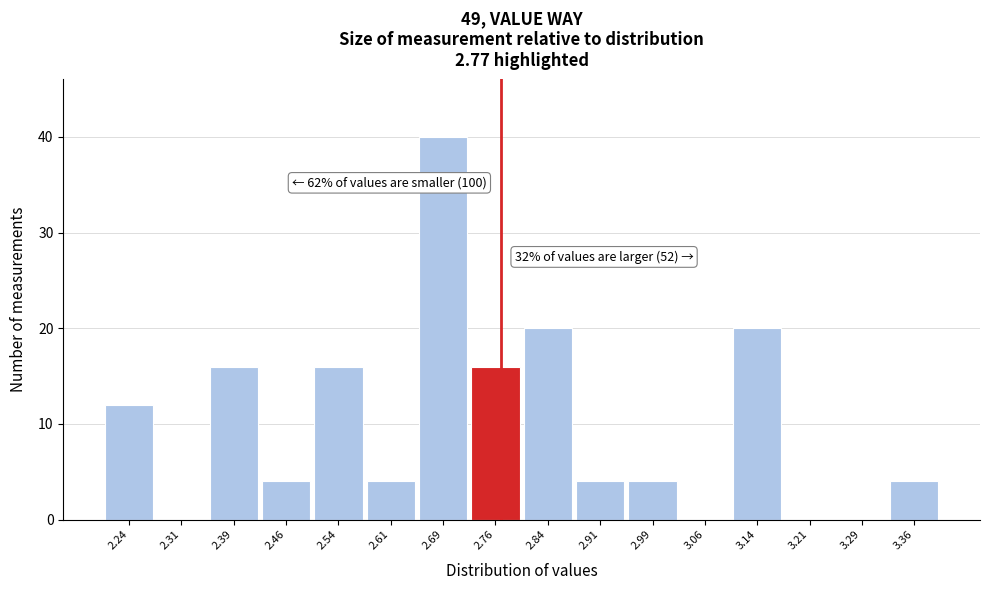

Which range on the x-axis has the tallest bar?

2.650 to 2.725